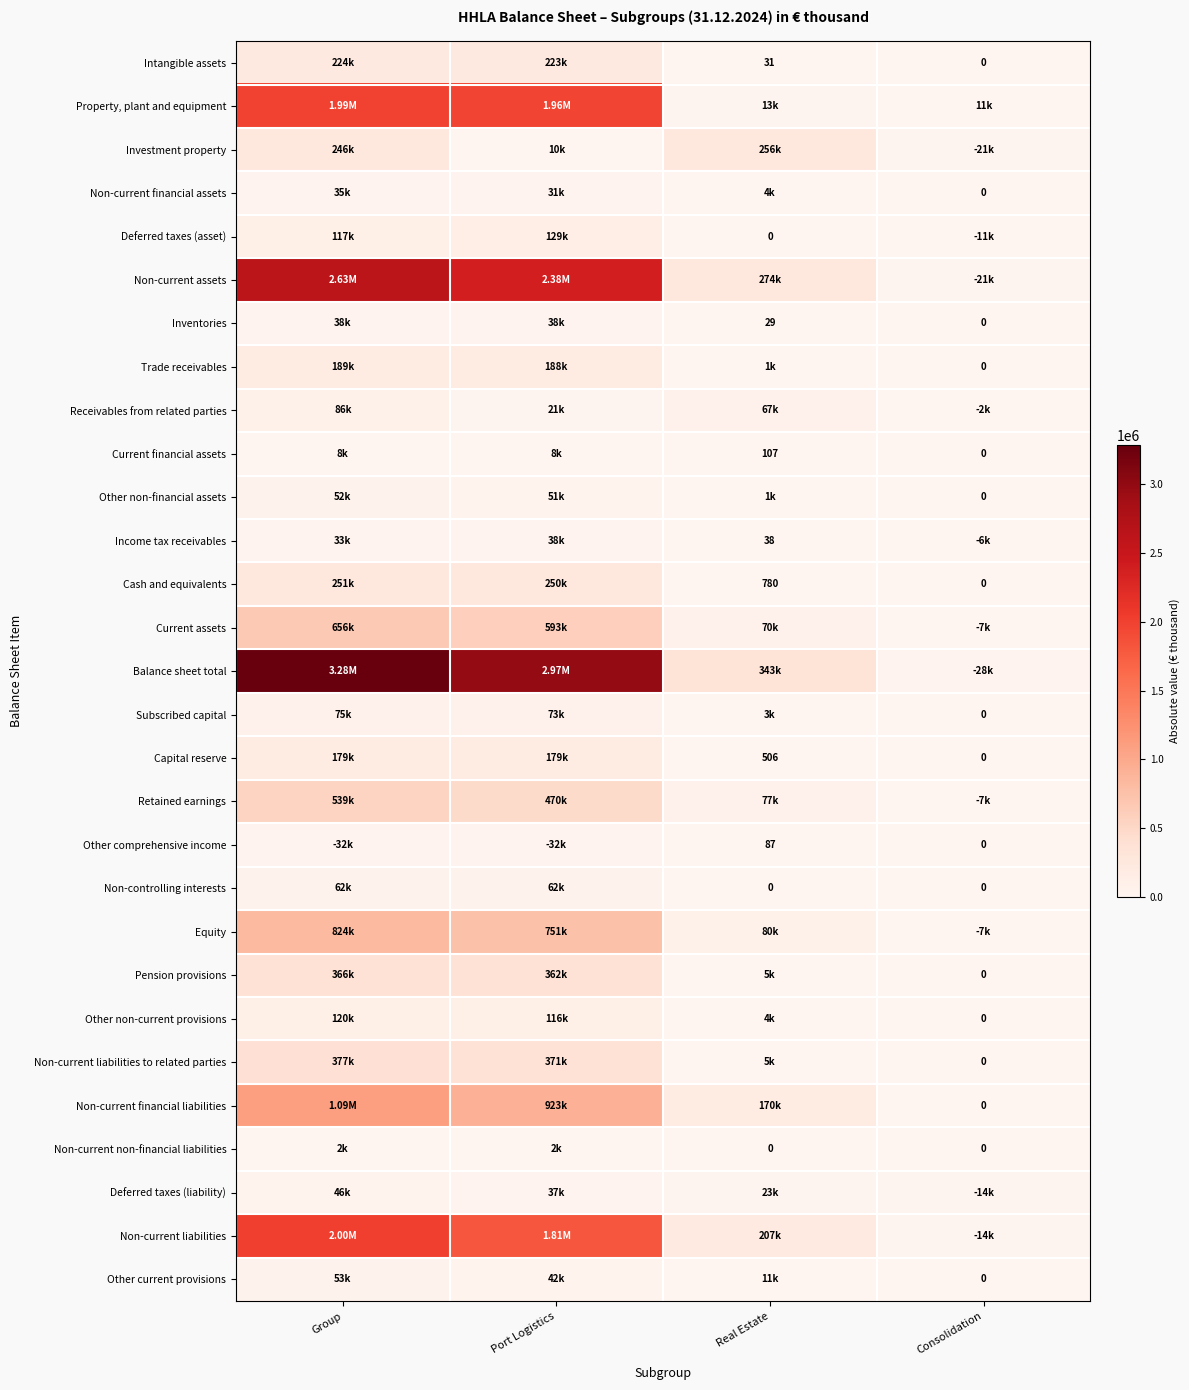

Read the Deferred taxes (liability) value at Group.

46202